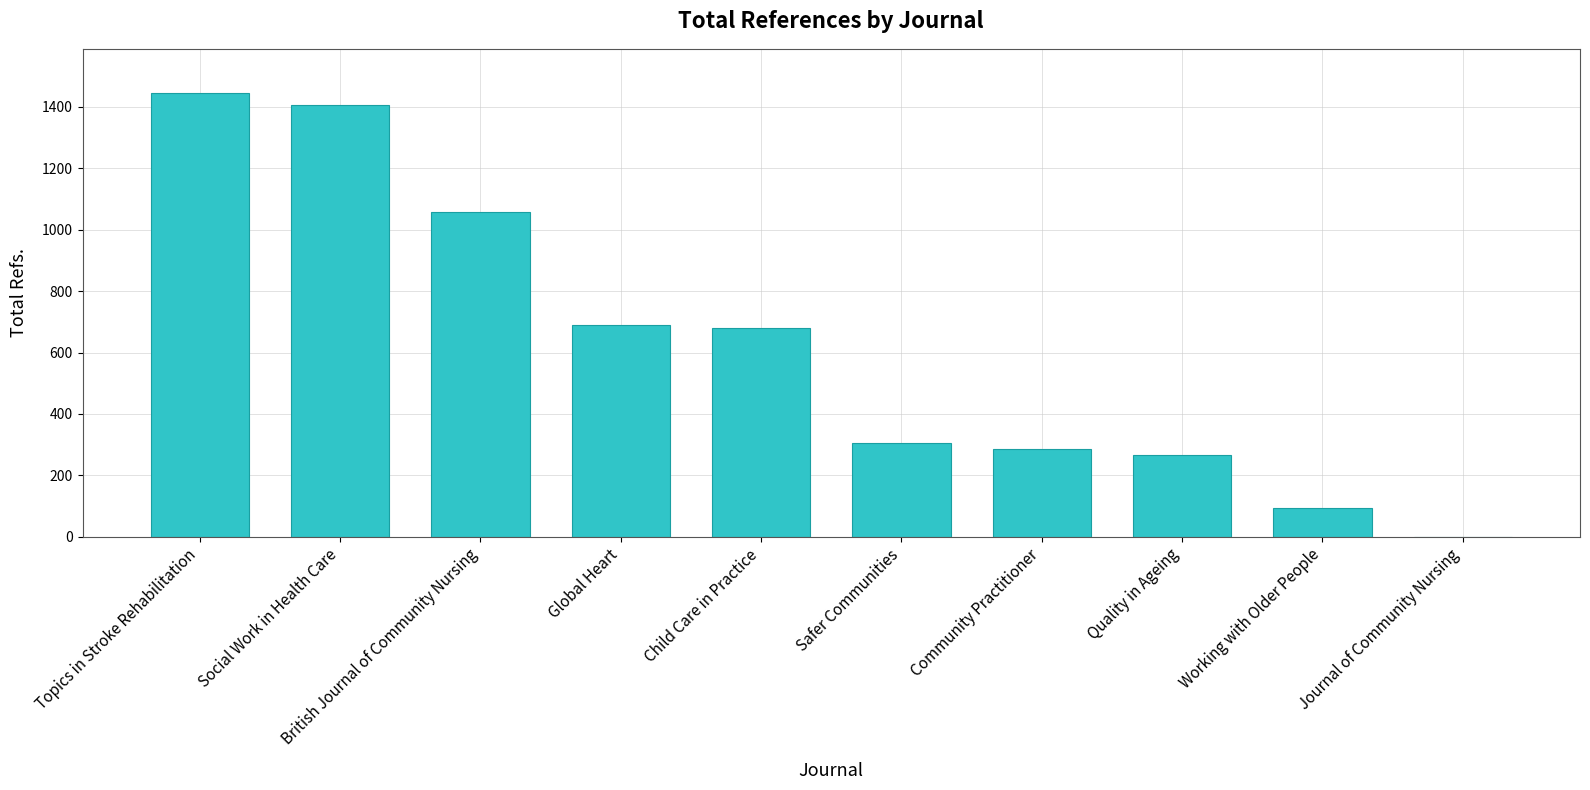

What is the maximum value shown in the chart?

1445